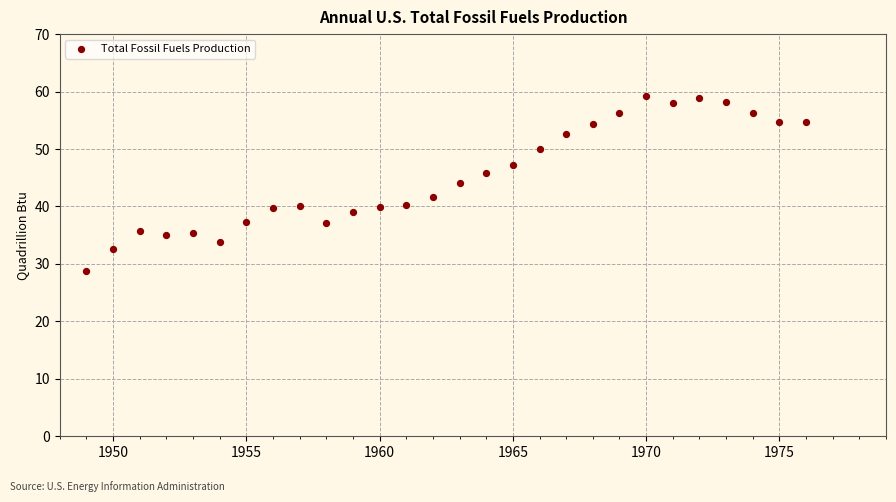

What is the range of X values (max minus min)?

27.0